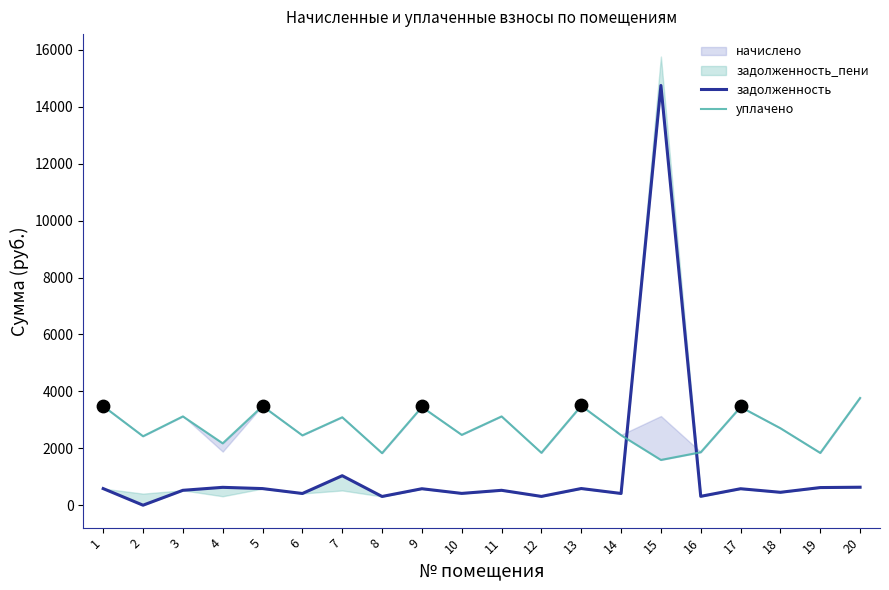

Which series has the widest spread of Y values?

задолженность